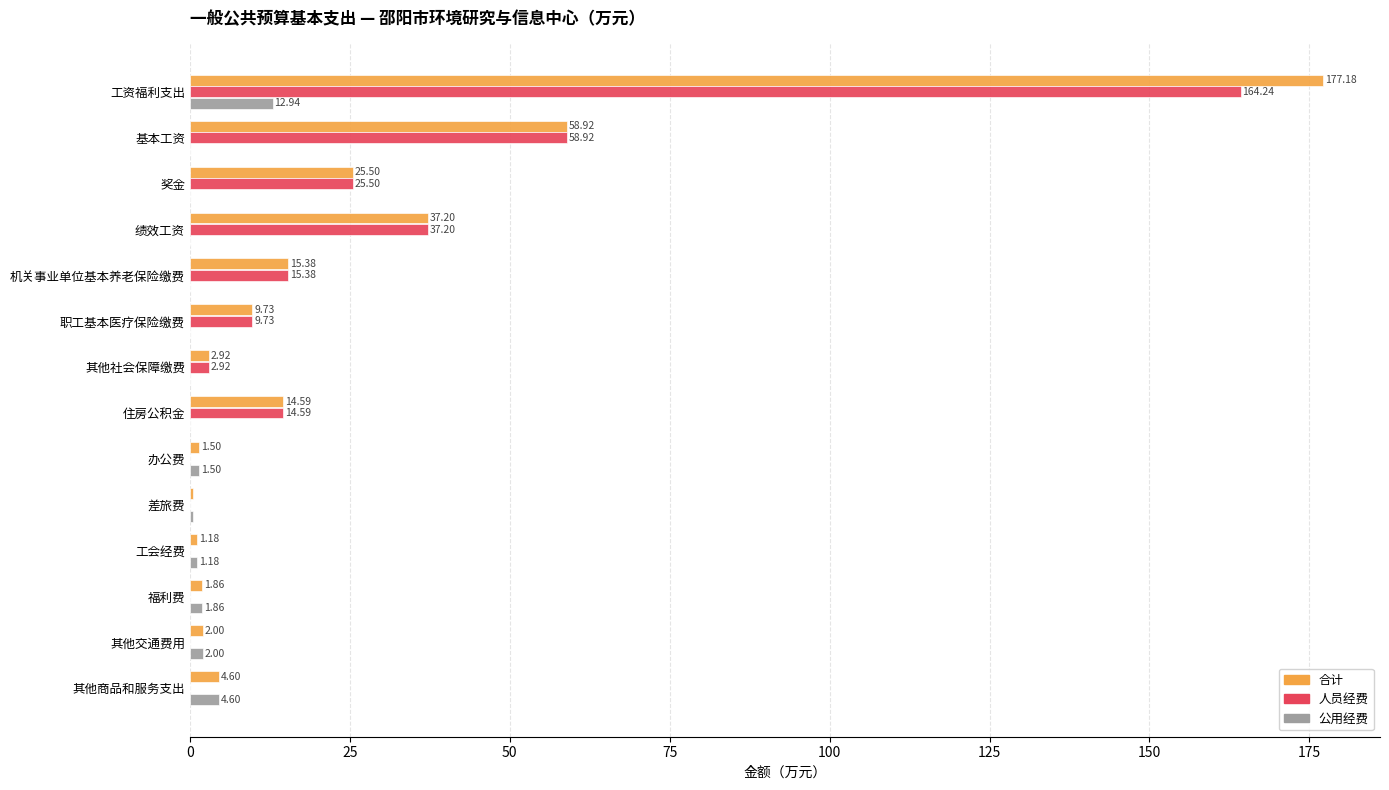

At which label does 人员经费 reach its peak?

工资福利支出